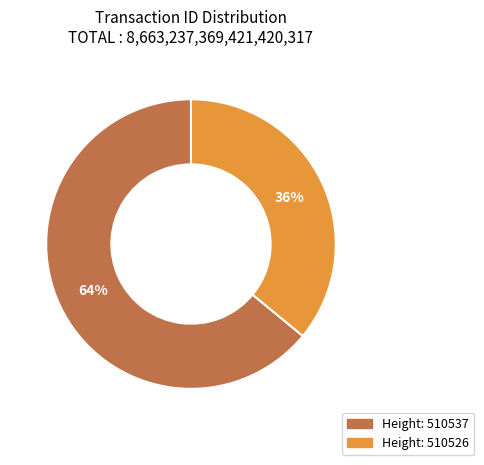

Does any single category account for the majority?

Yes